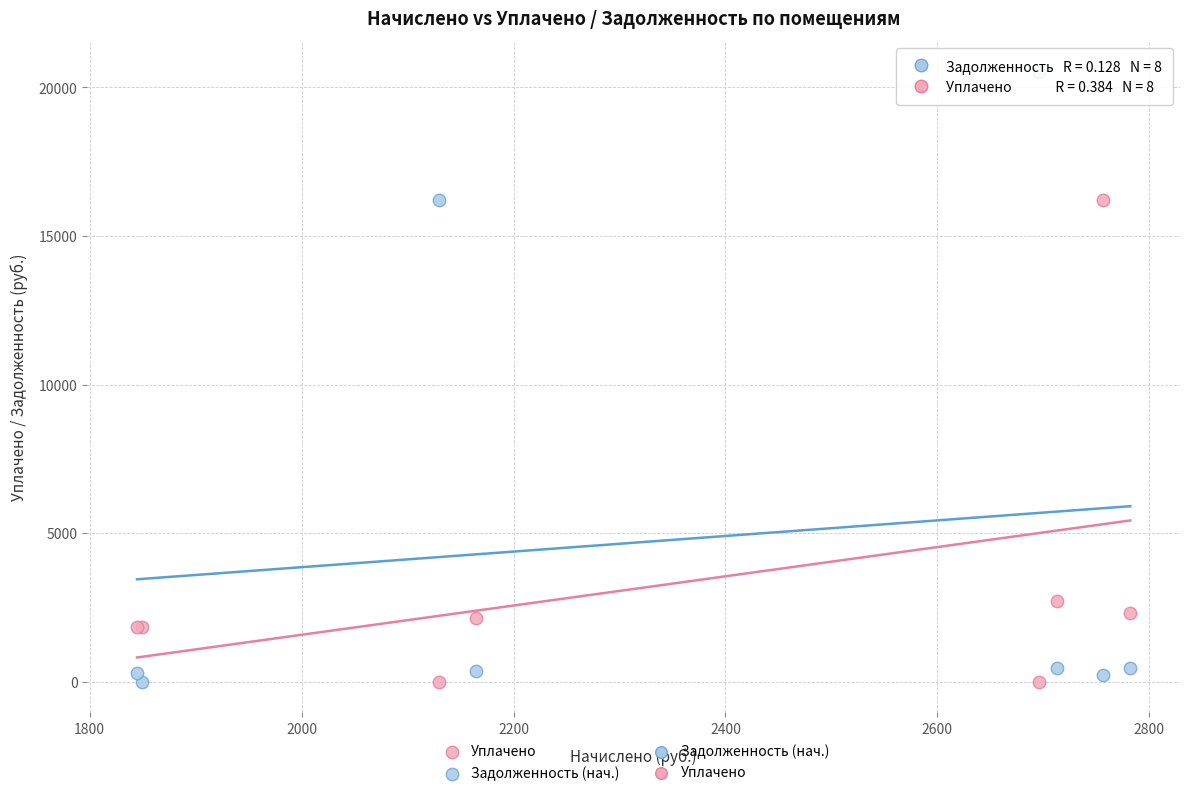

In the Уплачено series, what Y value is closest to 8108?

2713.8